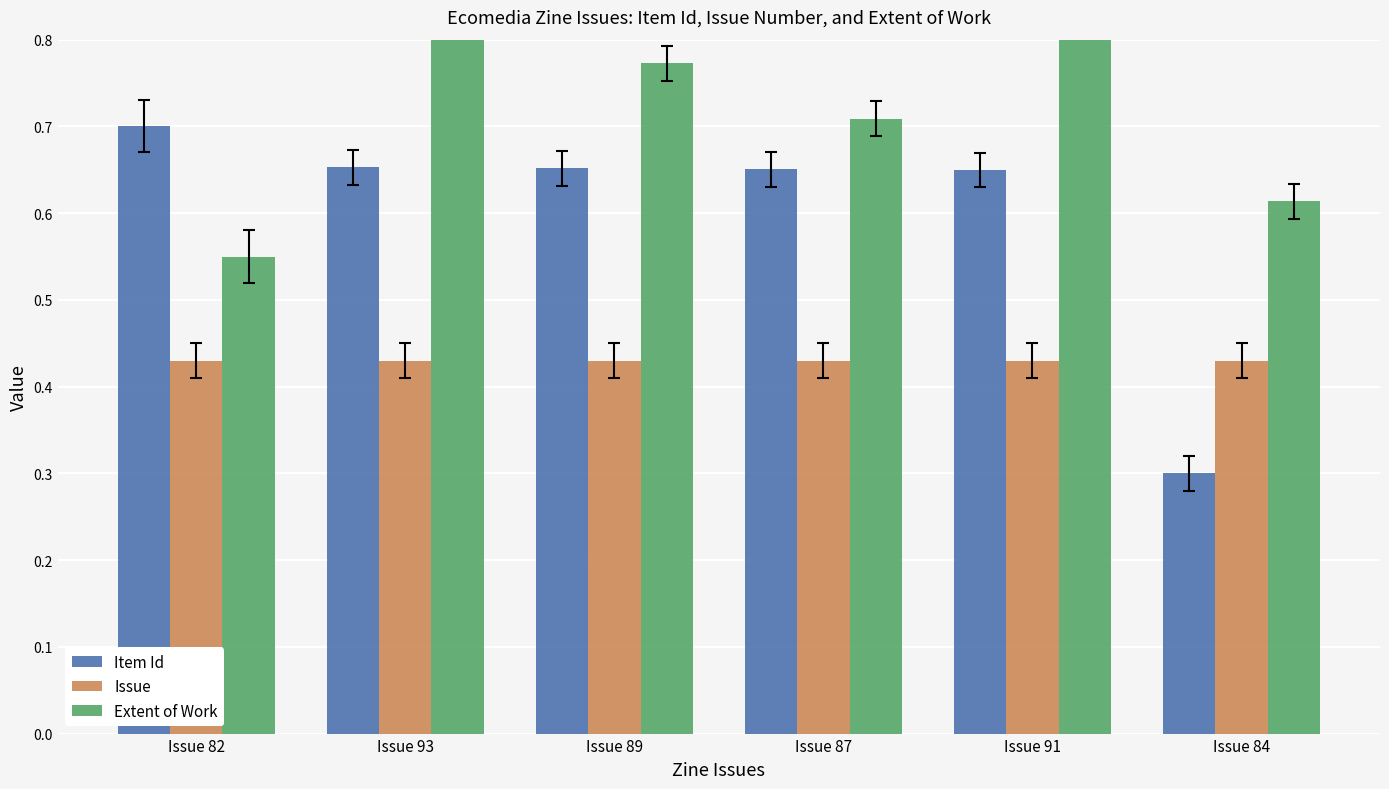

Which category has the highest value across all series?

Issue 93